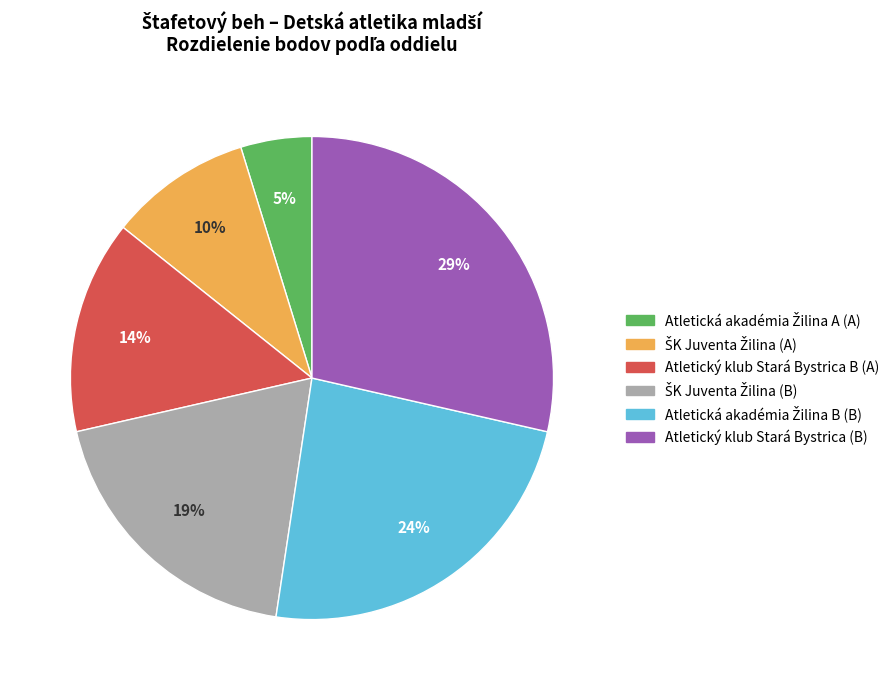

To the nearest percent, what percentage of the pie is Atletický klub Stará Bystrica B (A)?

14%